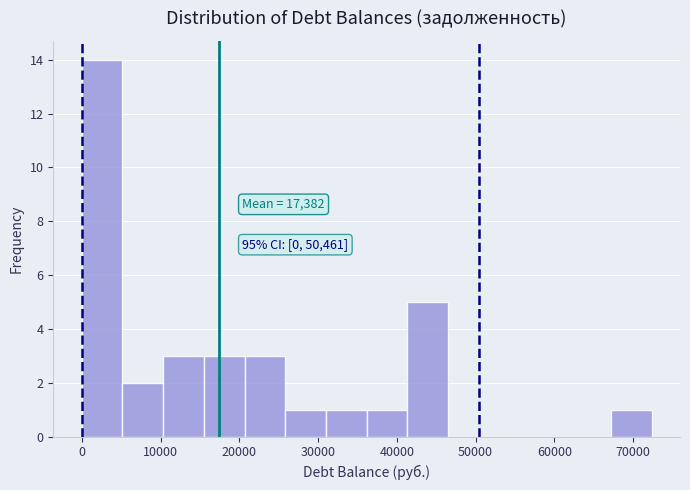

Over which range of the x-axis is the bar tallest?

0 to 5000